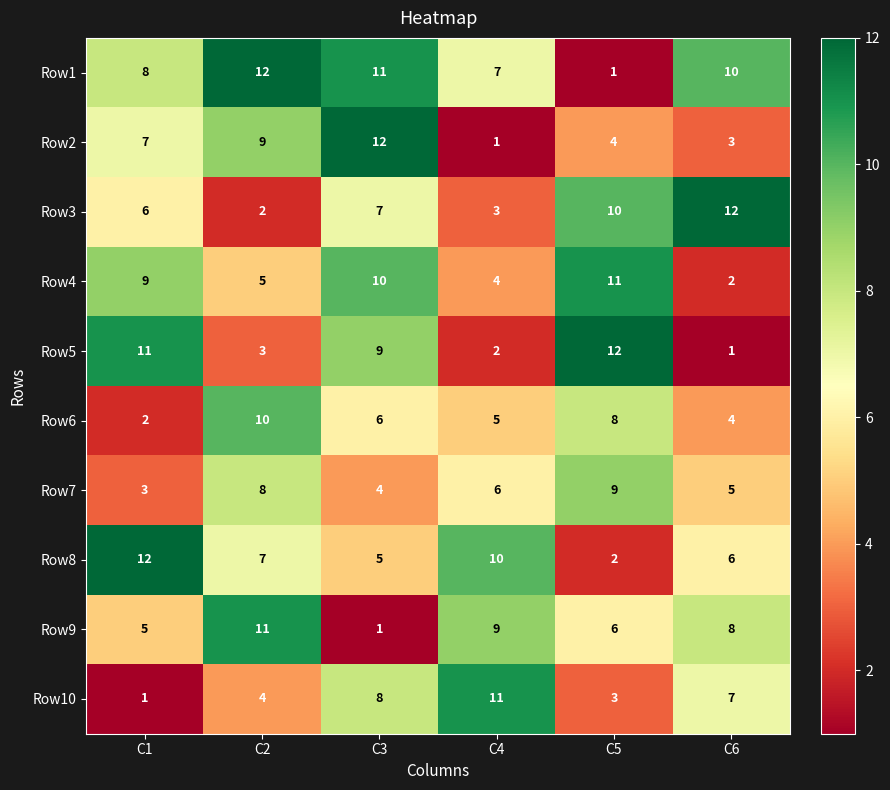

What is the highest value of the Row2 series?

12